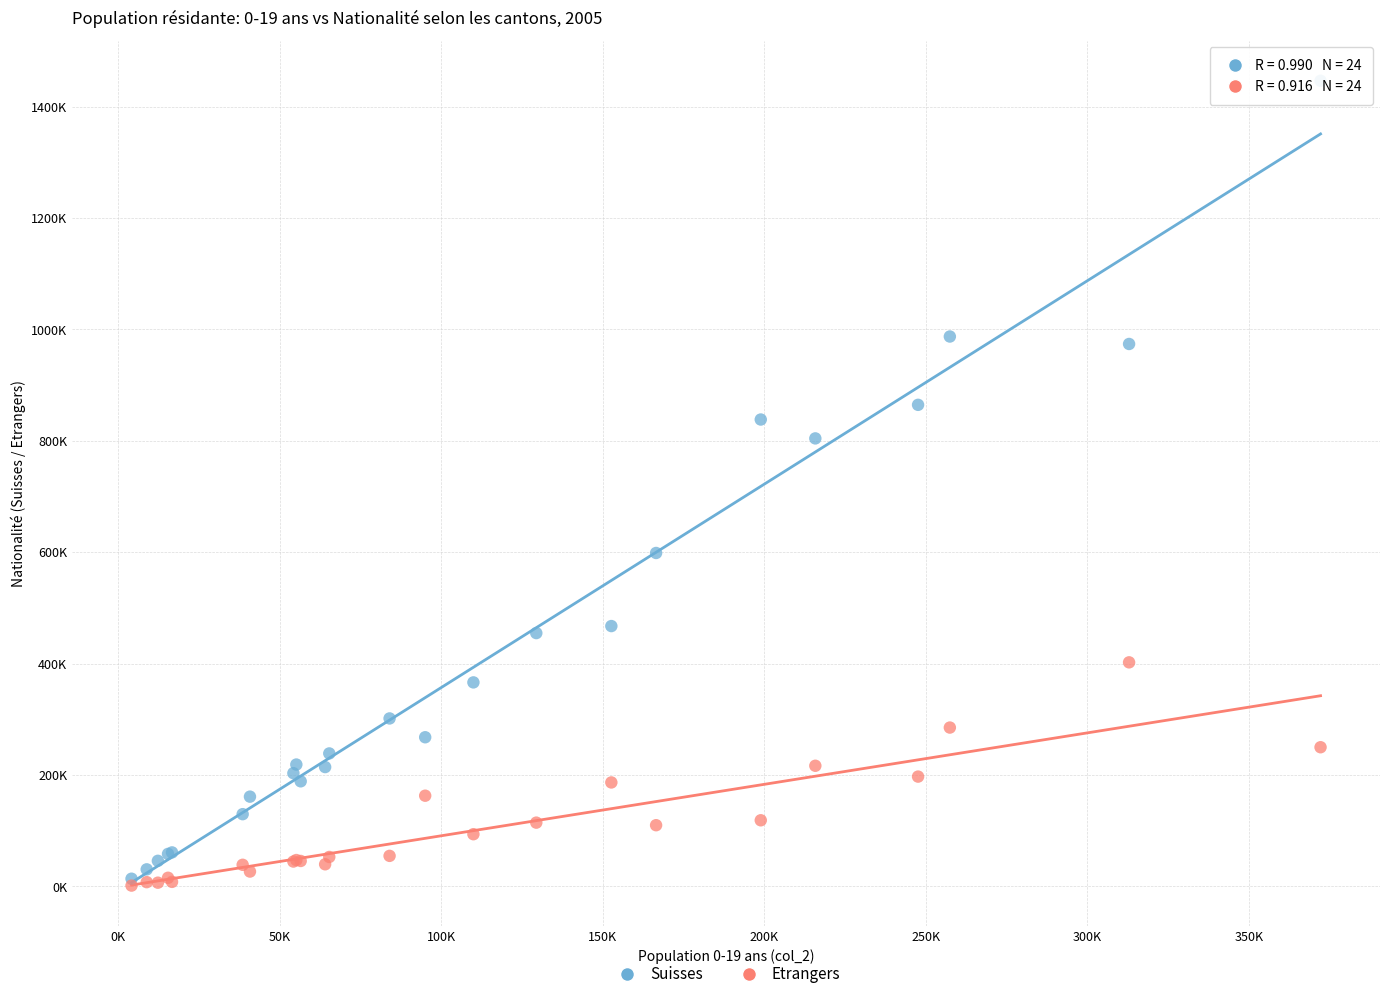

What are all the series names shown in the legend?

Suisses, Etrangers